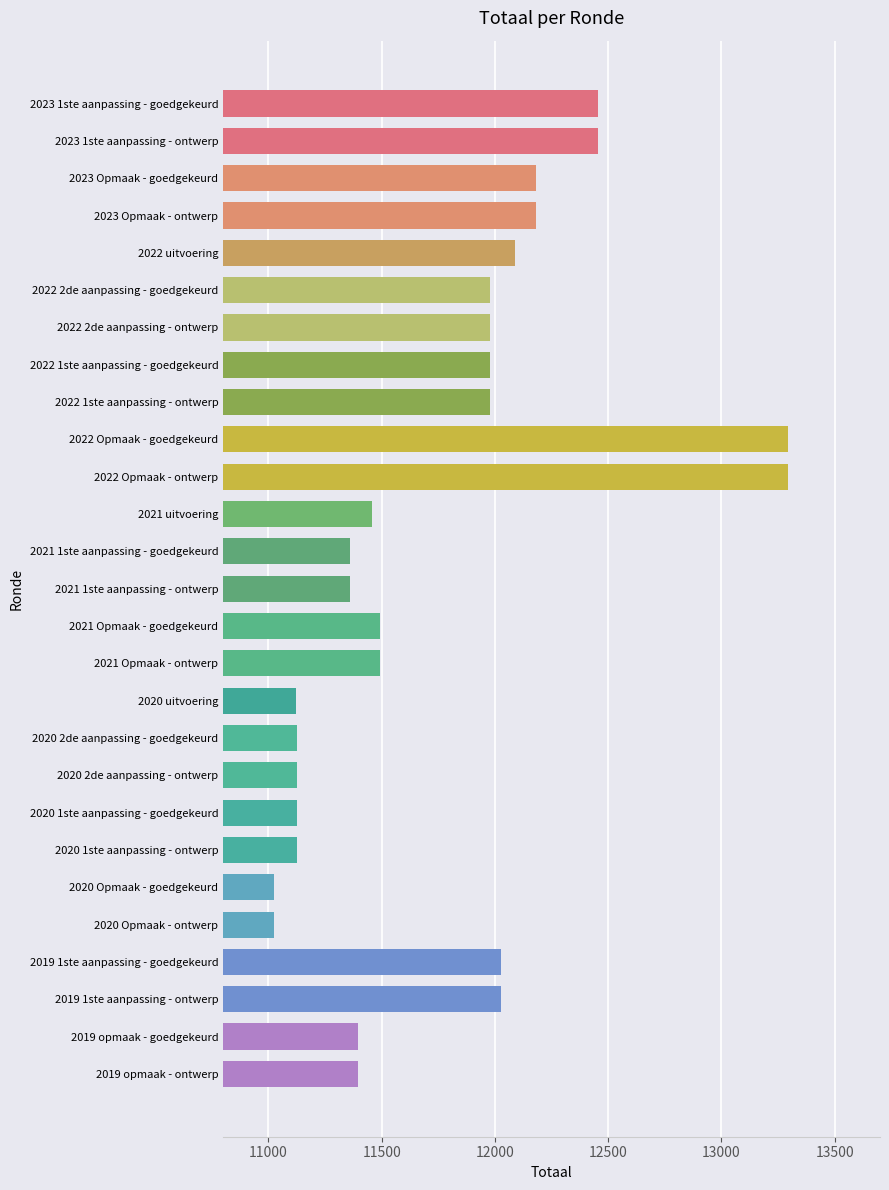

Is it true that the value at 2020 uitvoering is 7403?

False